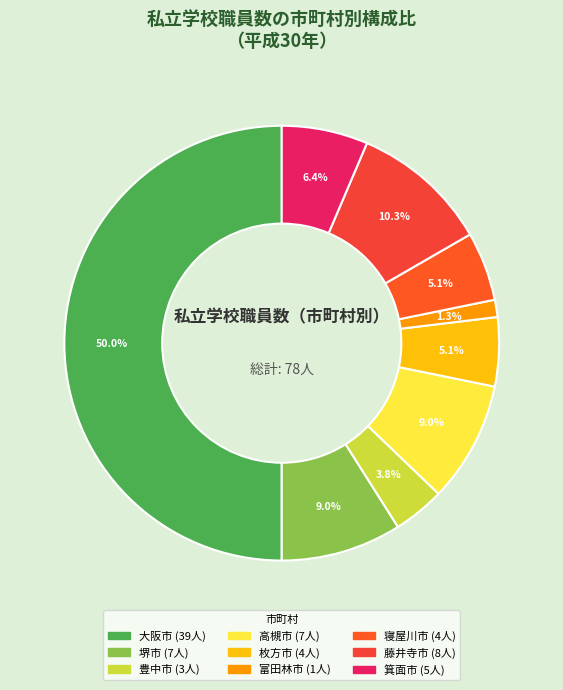

Count the number of slices in the pie.

9